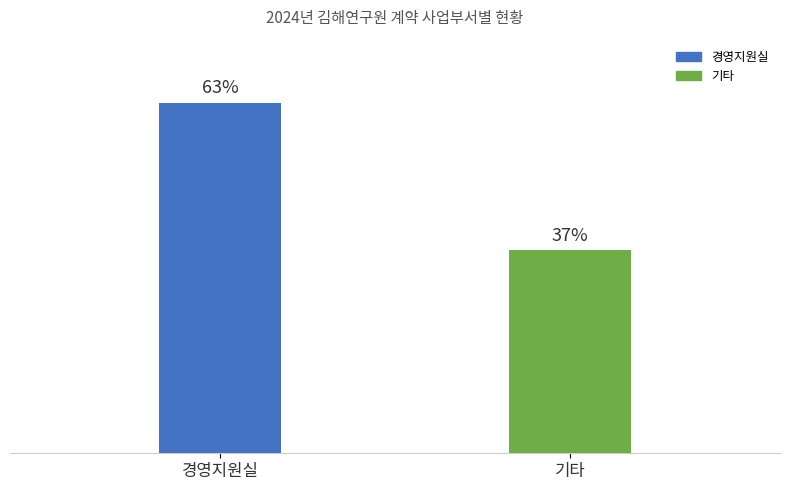

What is the label of the 2nd bar from the right?

경영지원실